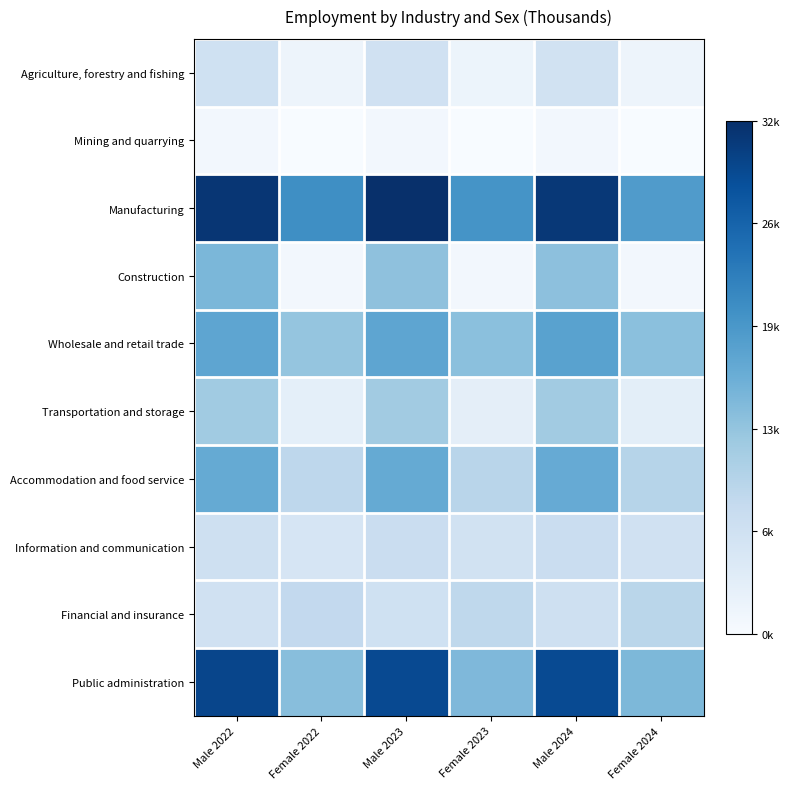

Rank the series by their maximum value, from highest to lowest.

Manufacturing, Public administration, Wholesale and retail trade, Accommodation and food service, Construction, Transportation and storage, Financial and insurance, Information and communication, Agriculture, forestry and fishing, Mining and quarrying